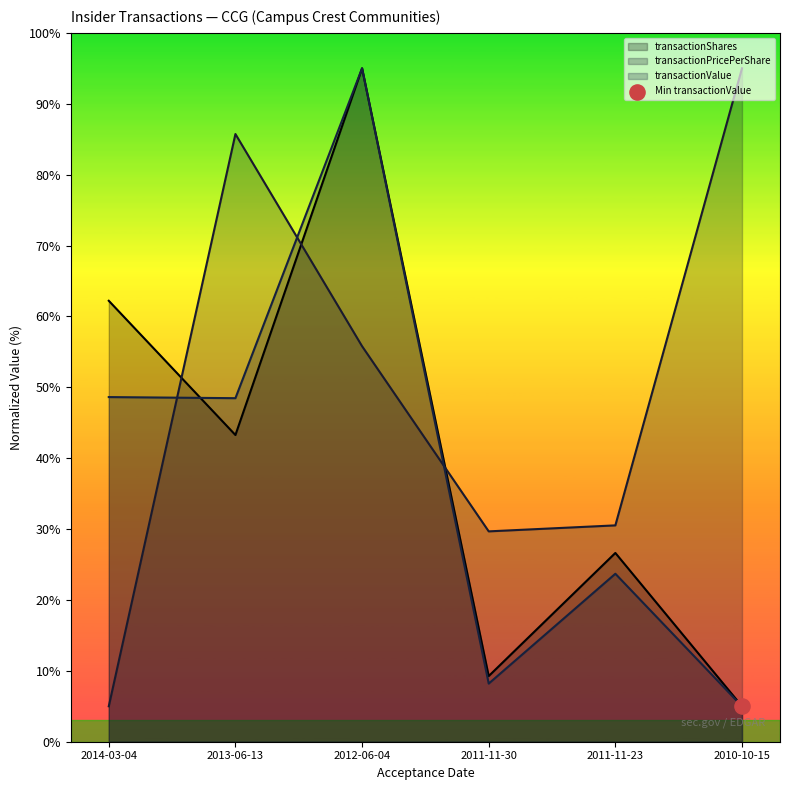

At how many categories does at least one series exceed 51?

4